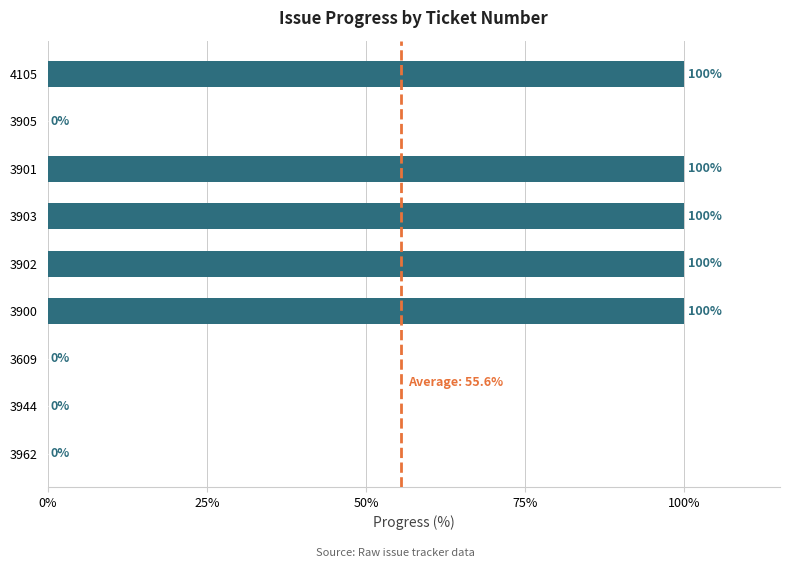

How many values are between 0 and 100?

9